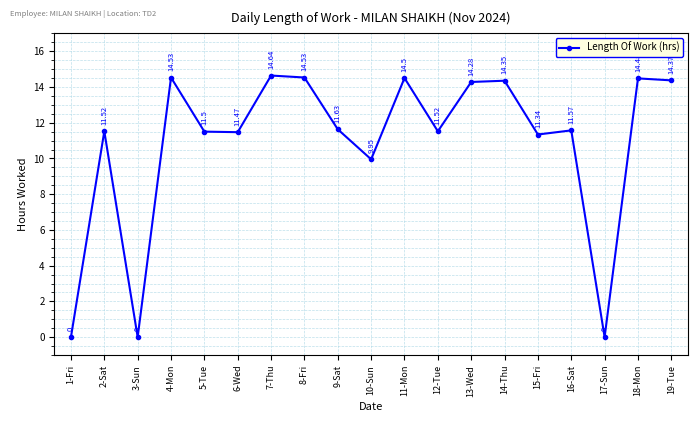

Where is the data nearest to the value 7?

10-Sun